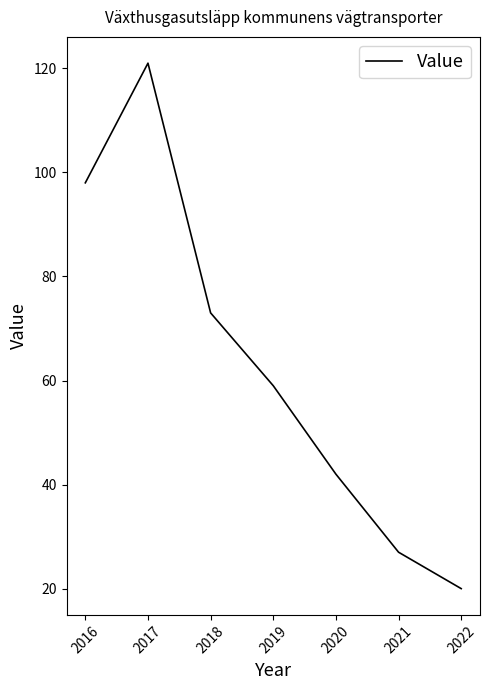

Reading right to left, list all the values displayed in this chart.

2022=20	2021=27	2020=42	2019=59	2018=73	2017=121	2016=98